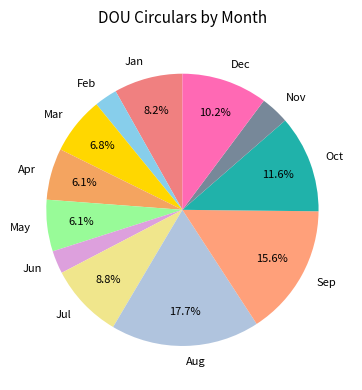

What is the ratio of the value at Jun to the value at Feb?

1.0